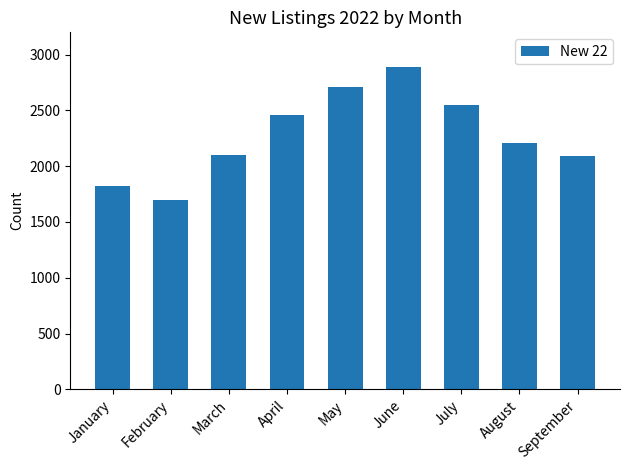

What is the value of the 8th bar from the left?

2208